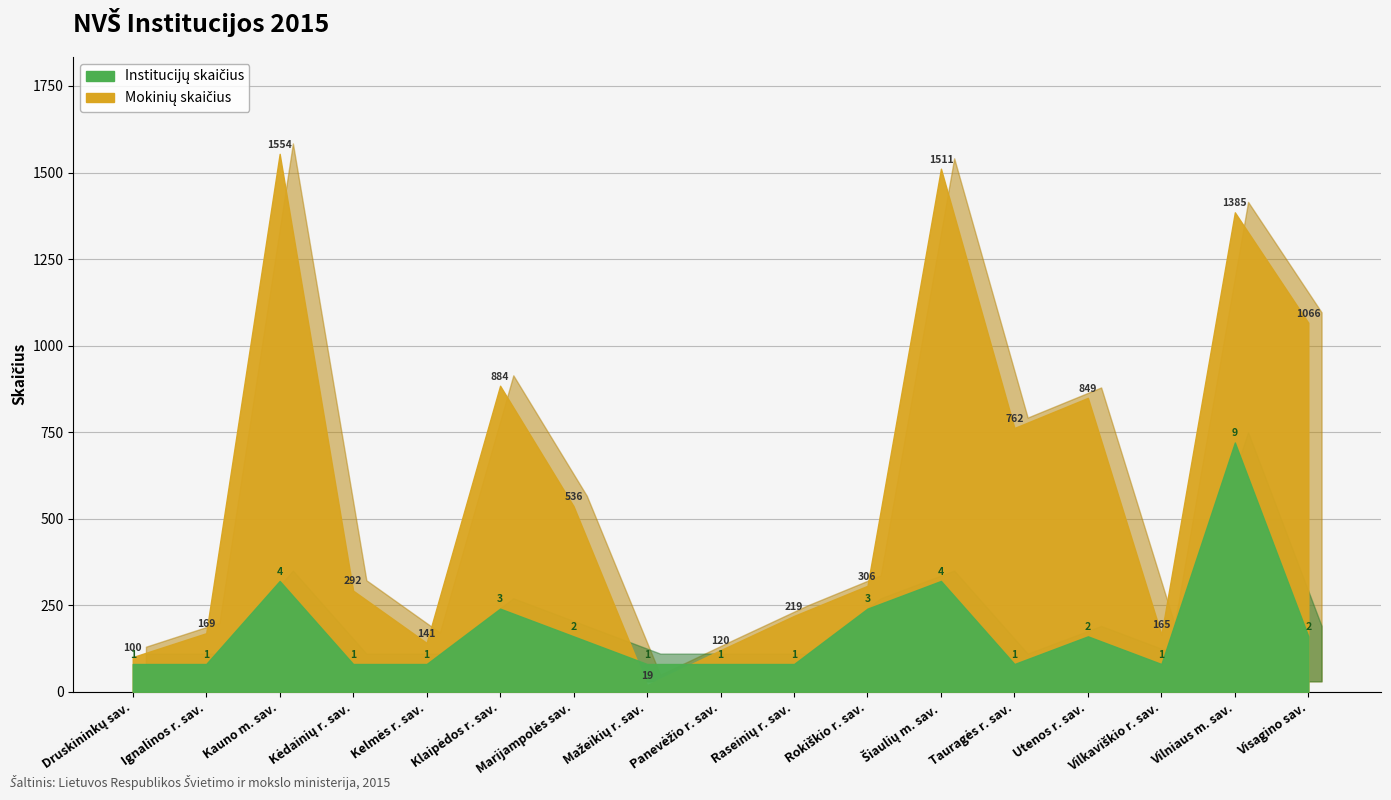

Reading left to right, transcribe all the data shown in this chart.

Mokinių skaičius: 100	169	1554	292	141	884	536	19	120	219	306	1511	762	849	165	1385	1066
Institucijų skaičius: 1	1	4	1	1	3	2	1	1	1	3	4	1	2	1	9	2